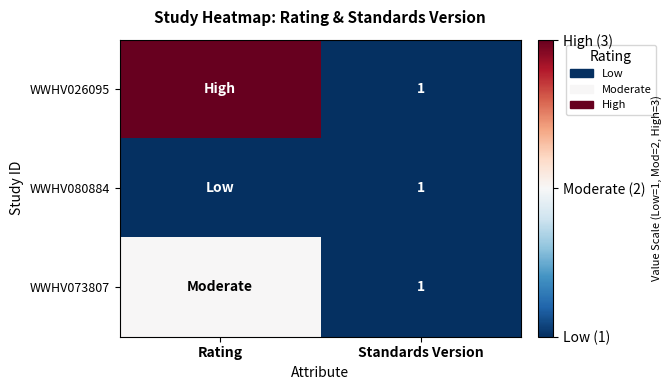

The value of WWHV080884 at Standards Version is 2. True or false?

False